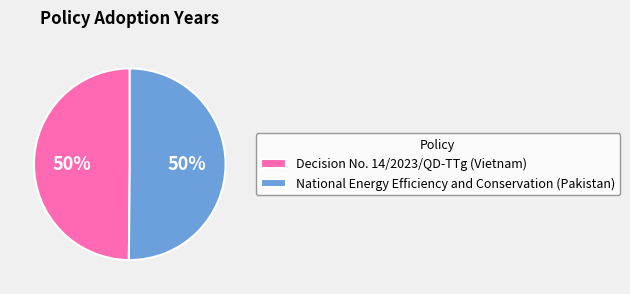

Do National Energy Efficiency and Conservation (Pakistan) and Decision No. 14/2023/QD-TTg (Vietnam) together represent more than half of the pie?

Yes